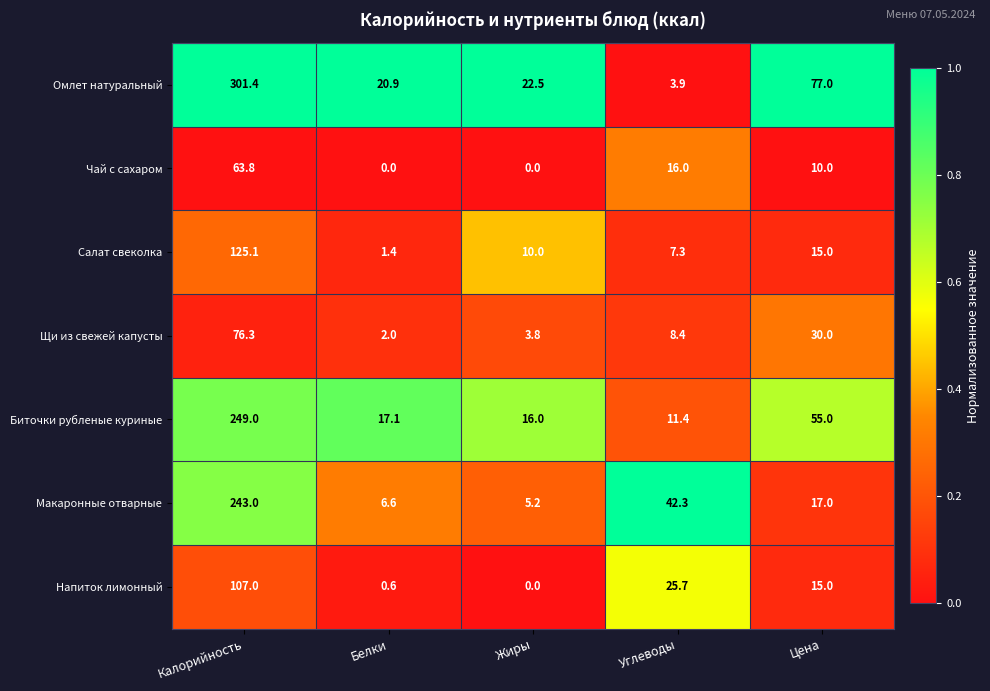

How many categories are shown in the chart?

5